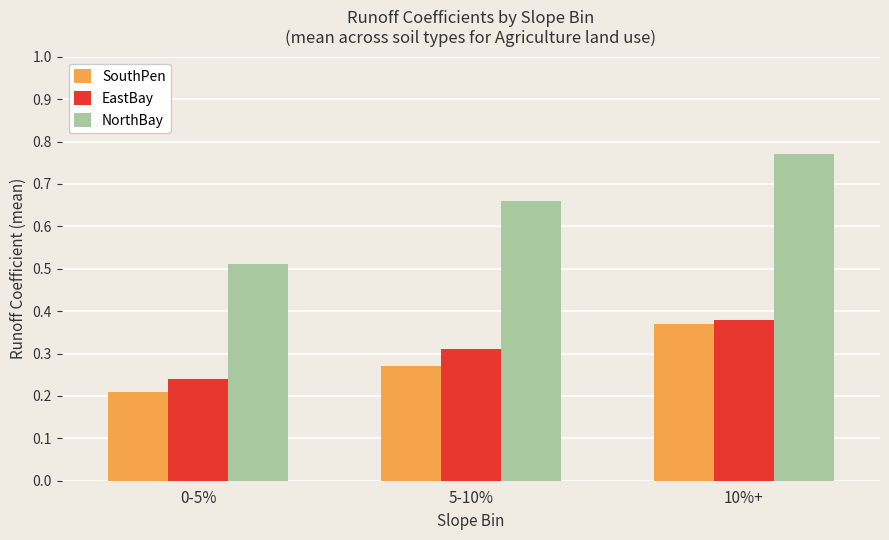

List the series in order of their peak value, highest first.

NorthBay, EastBay, SouthPen